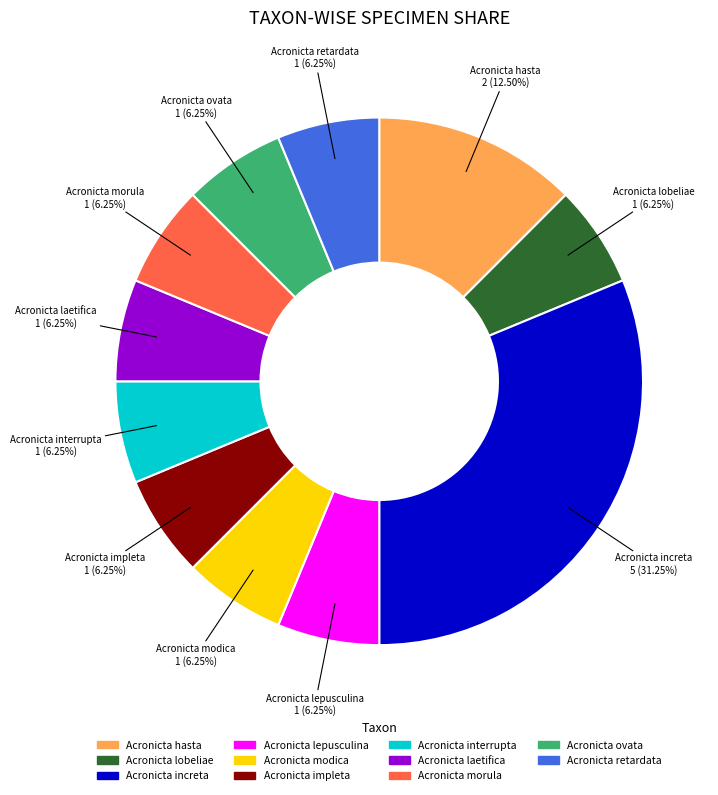

Is there any slice that represents more than half of the pie?

No